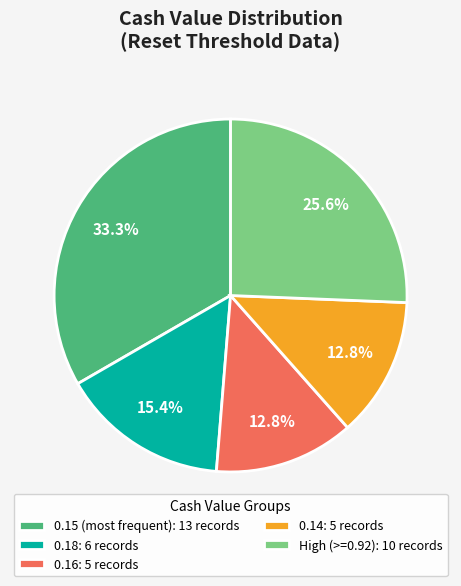

How many slices are in this pie chart?

5